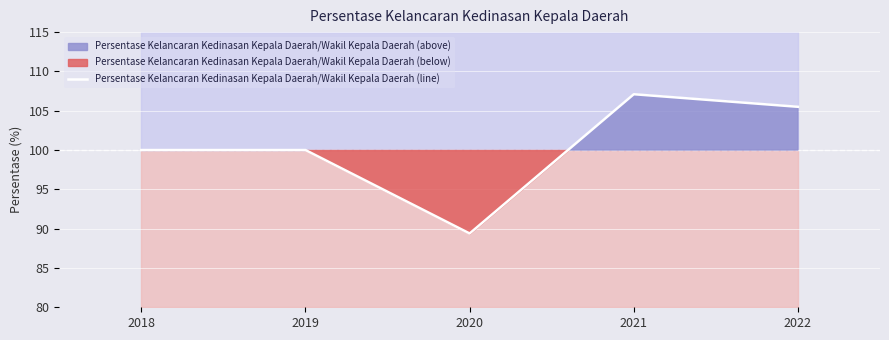

What is the difference between the maximum and minimum values?

17.7